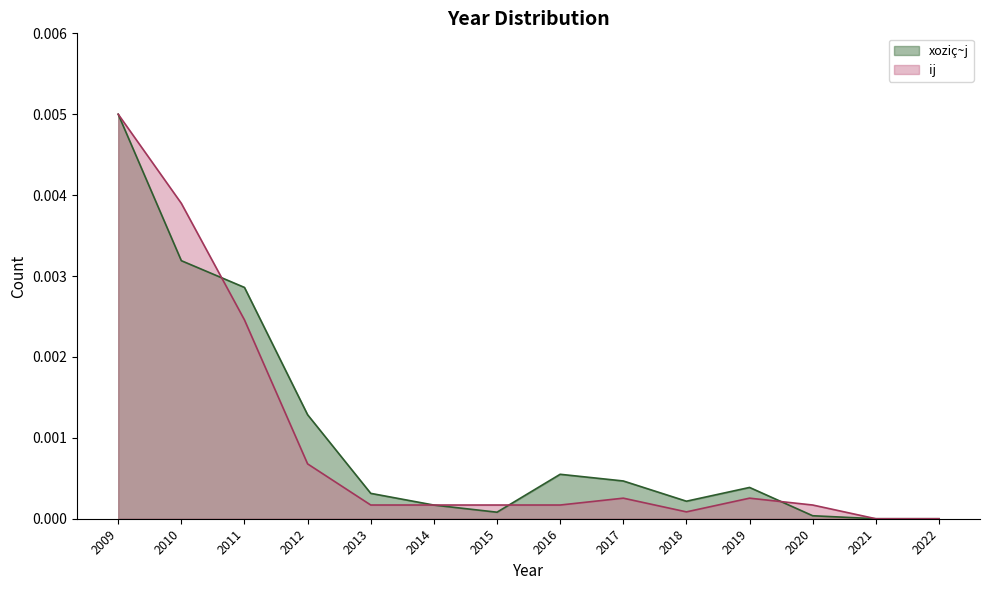

The xoziç~j series shows 0.0 at 2011. True or false?

False